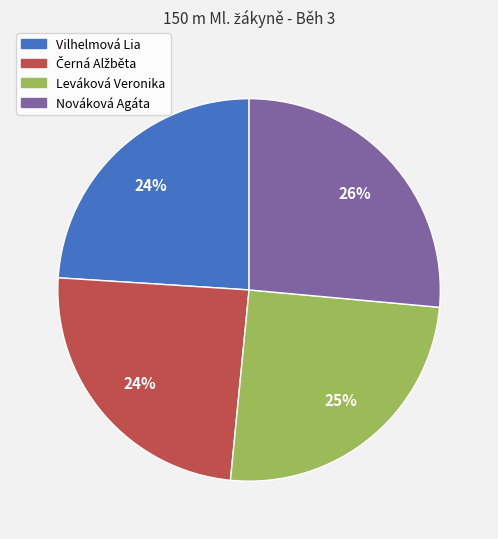

To the nearest percent, what percentage of the pie is Leváková Veronika?

25%